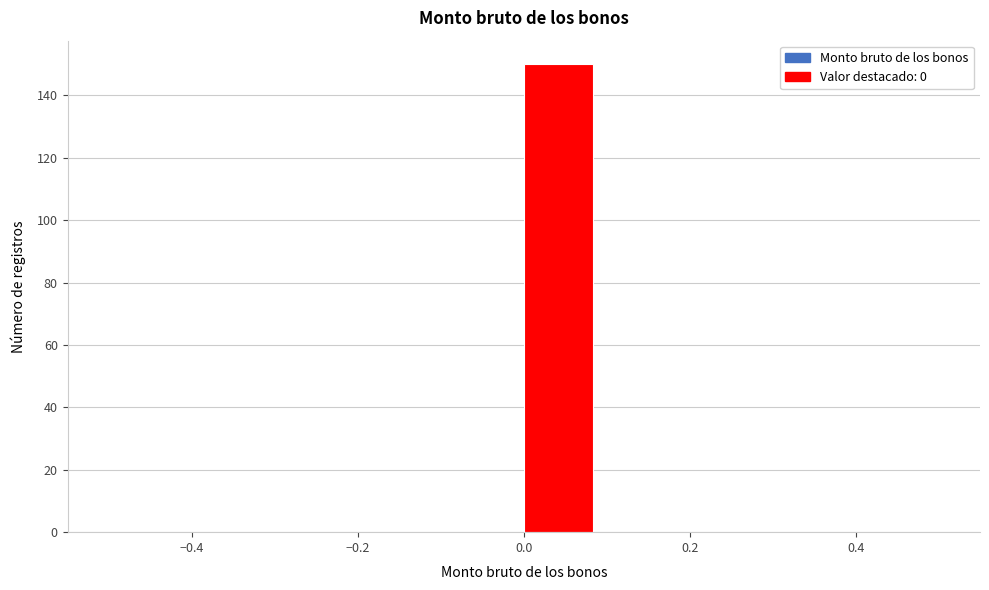

Reading left to right, transcribe this chart: for each bar, give the range it covers on the x-axis and its height. Neither the bar edges nor the heights are printed on the chart, so give them approximately, as read against the axes.

-0.50 to -0.42: 0
-0.42 to -0.34: 0
-0.34 to -0.24: 0
-0.24 to -0.16: 0
-0.16 to -0.08: 0
-0.08 to 0.00: 0
0.00 to 0.08: 150
0.08 to 0.16: 0
0.16 to 0.26: 0
0.26 to 0.34: 0
0.34 to 0.42: 0
0.42 to 0.50: 0